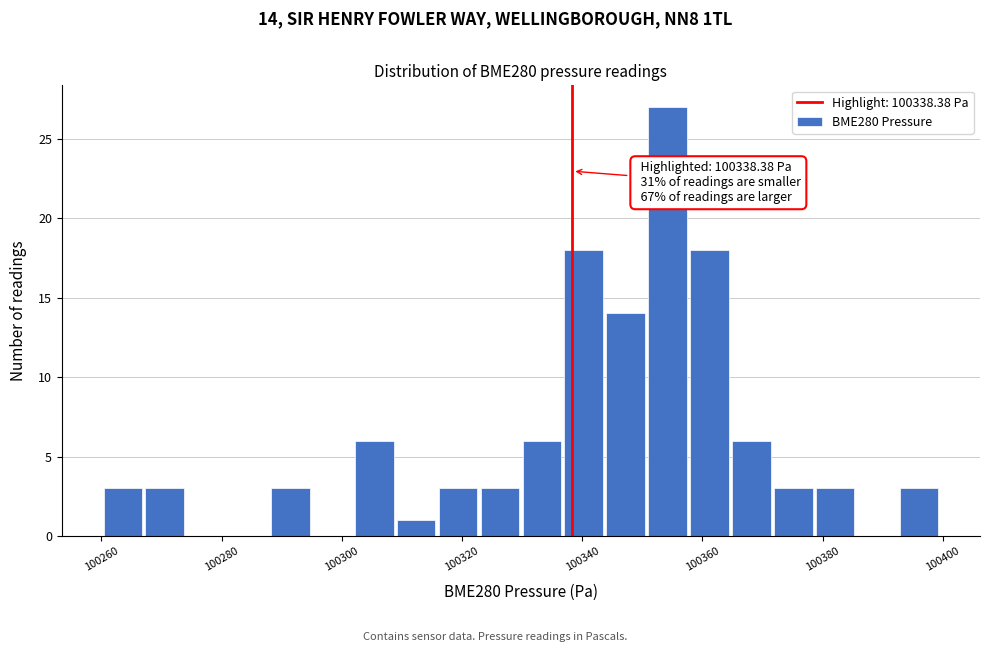

Around what value on the x-axis is the tallest bar? Give the approximate position of its centre, as read against the axis.

100354